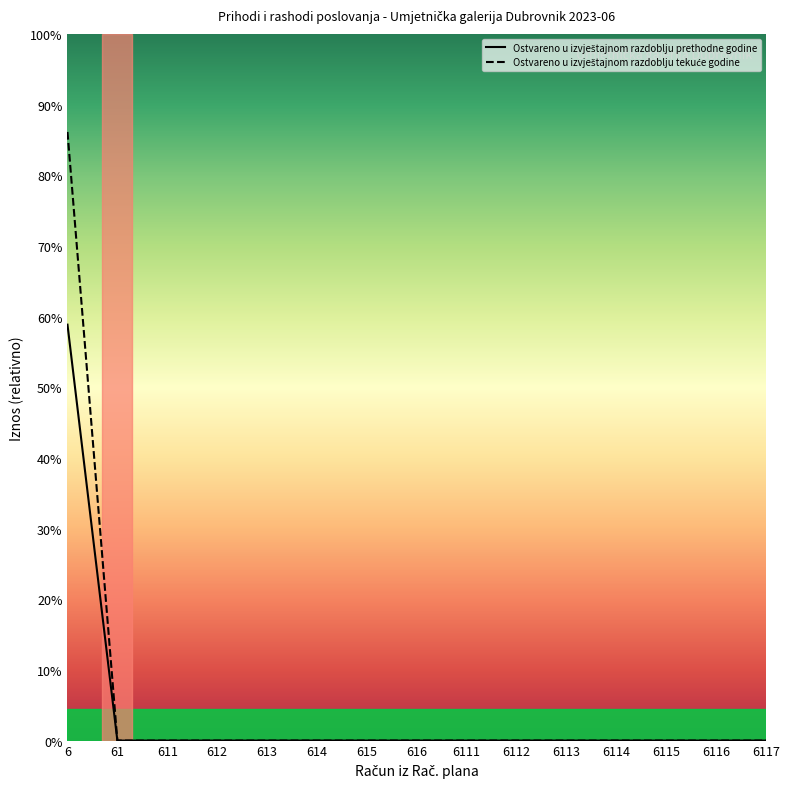

At how many categories does at least one series exceed 350855?

1